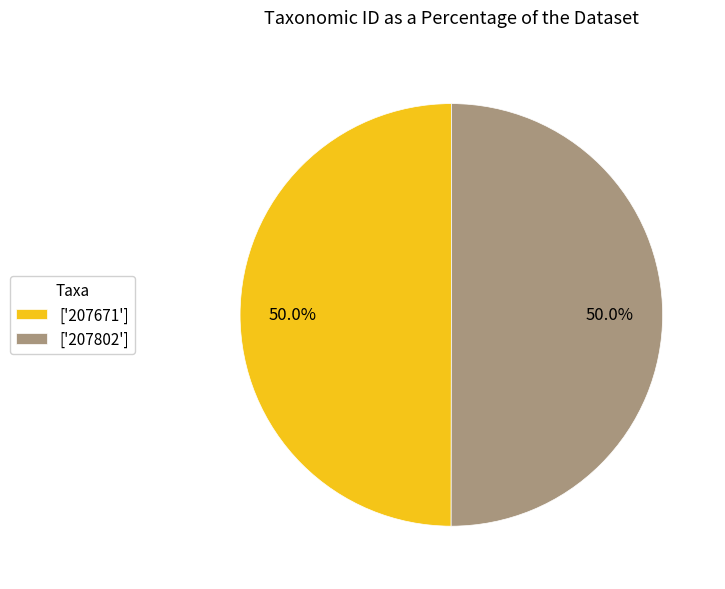

Approximately how many times larger is the value at ['207802'] compared to ['207671']?

1.0